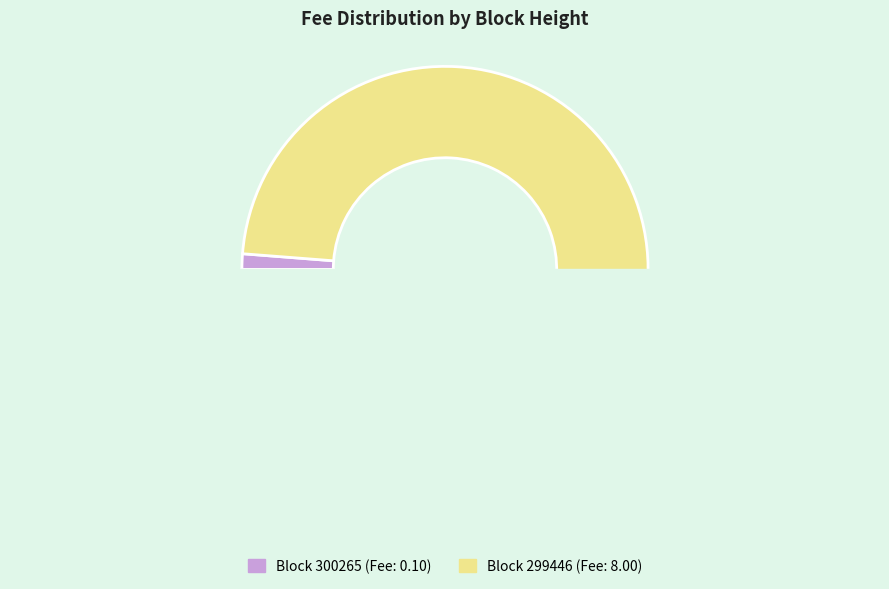

The 300265 slice represents 11% of the pie. True or false?

False